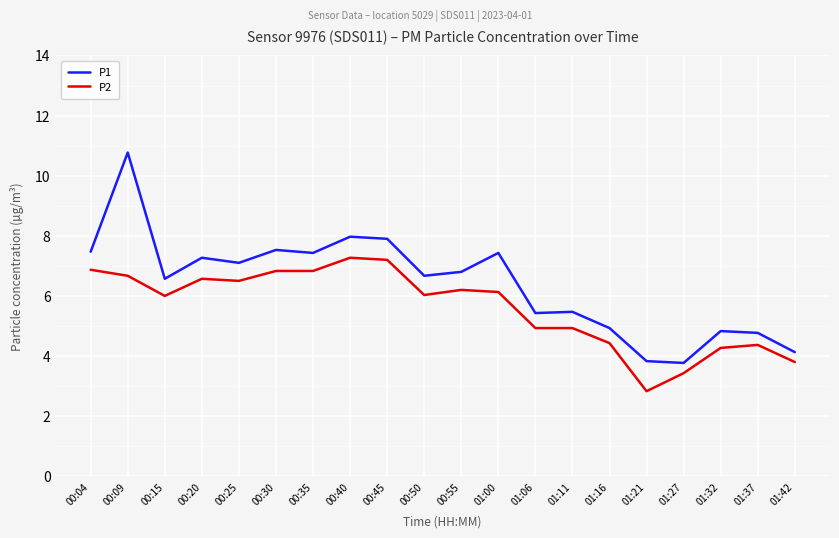

In P1, how many points are higher than both neighbors (excluding endpoints)?

7